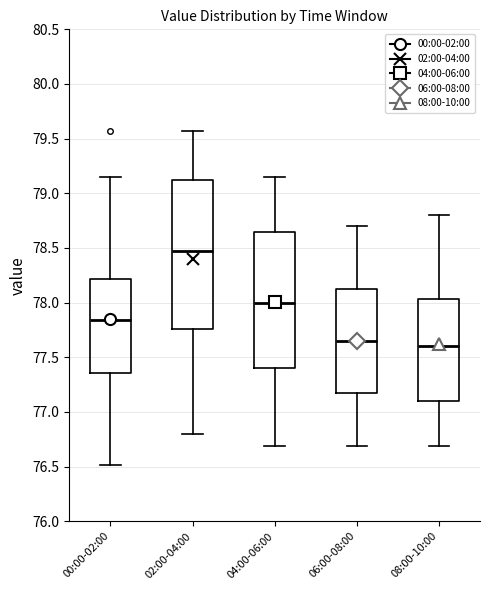

Comparing the boxes themselves (not the whiskers), which one is the tallest?

02:00-04:00